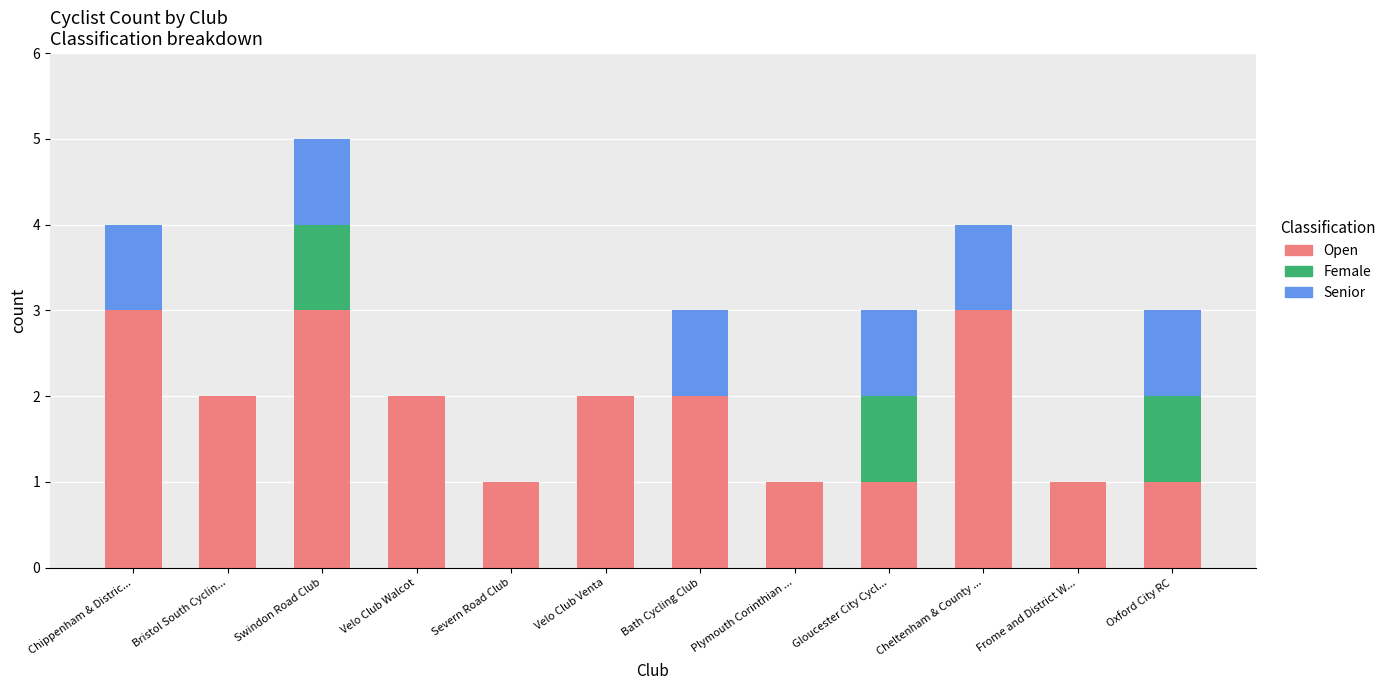

Is it true that Open equals 1 at Severn Road Club?

True